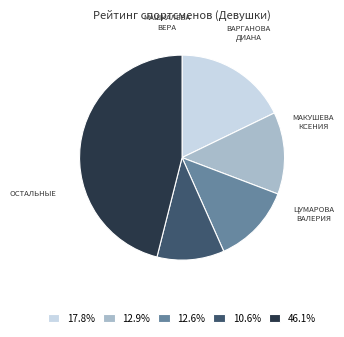

What is the ratio of the value at 10.6% to the value at 12.6%?

0.8